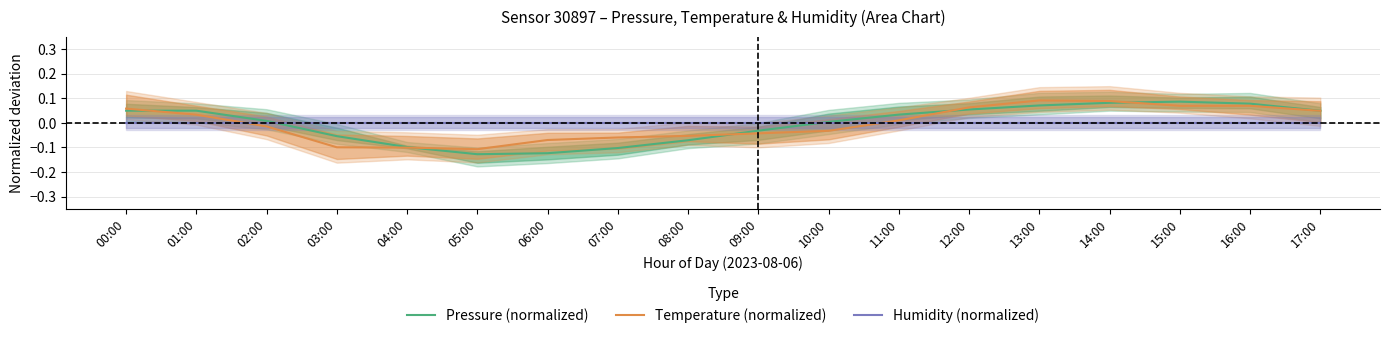

What is the label of the 13th point from the left?

12:00